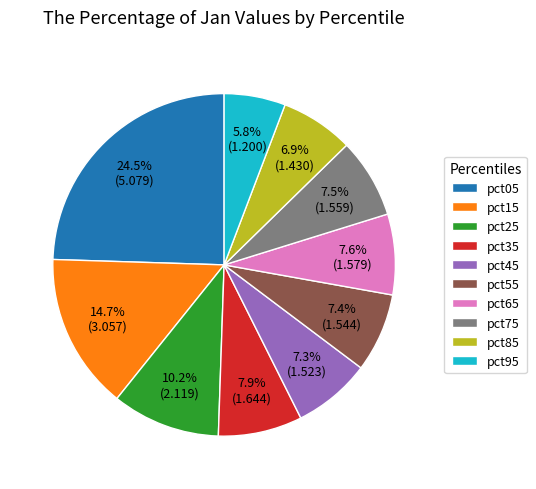

What is the ratio of the value at pct15 to the value at pct65?

1.9